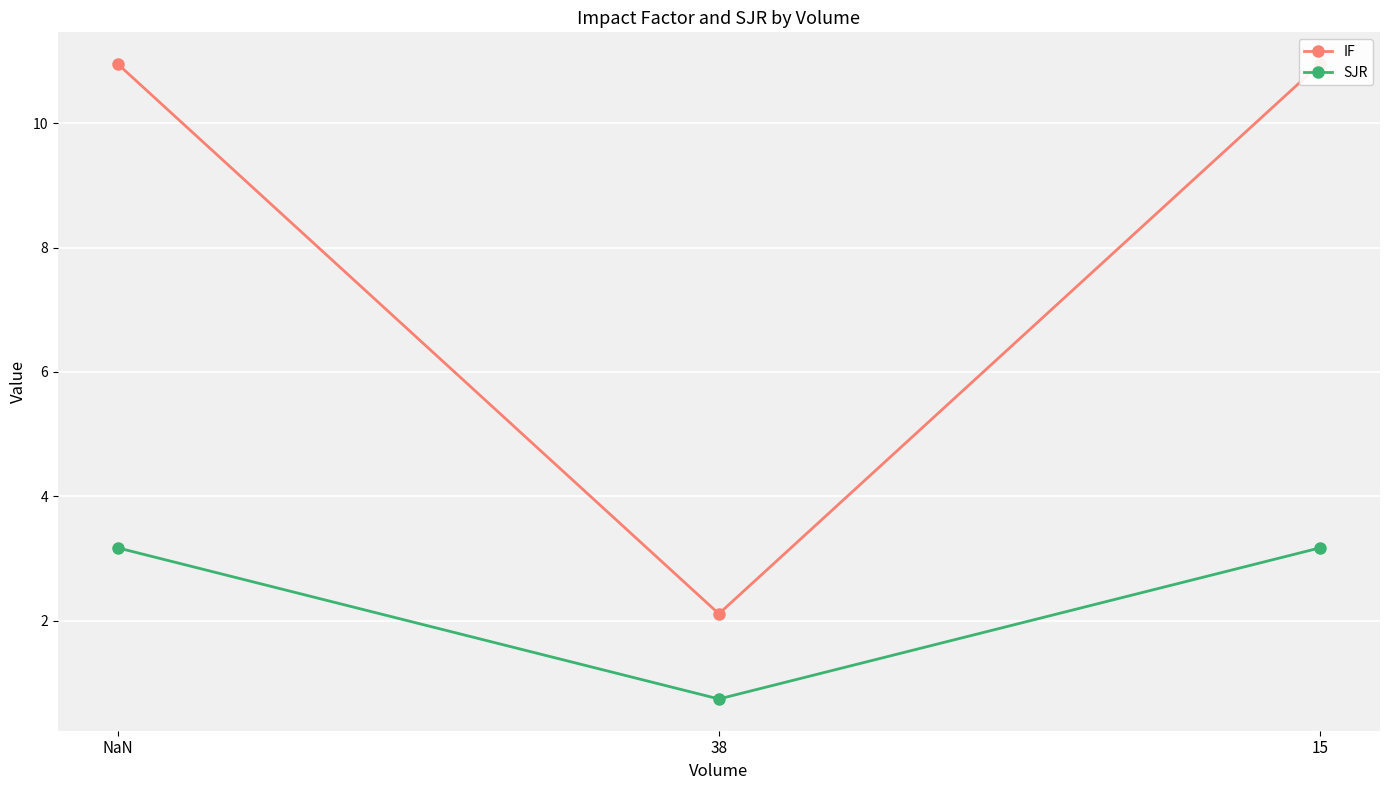

What is the difference between the maximum and minimum values in the IF series?

8.8